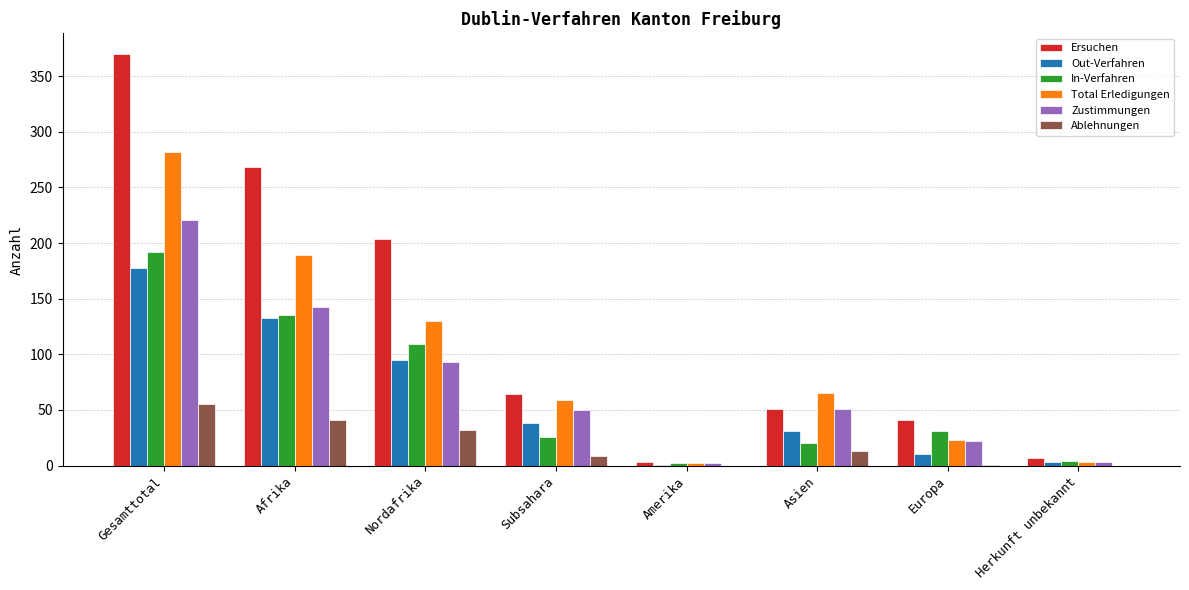

What is the approximate value of Ablehnungen at Afrika?

41